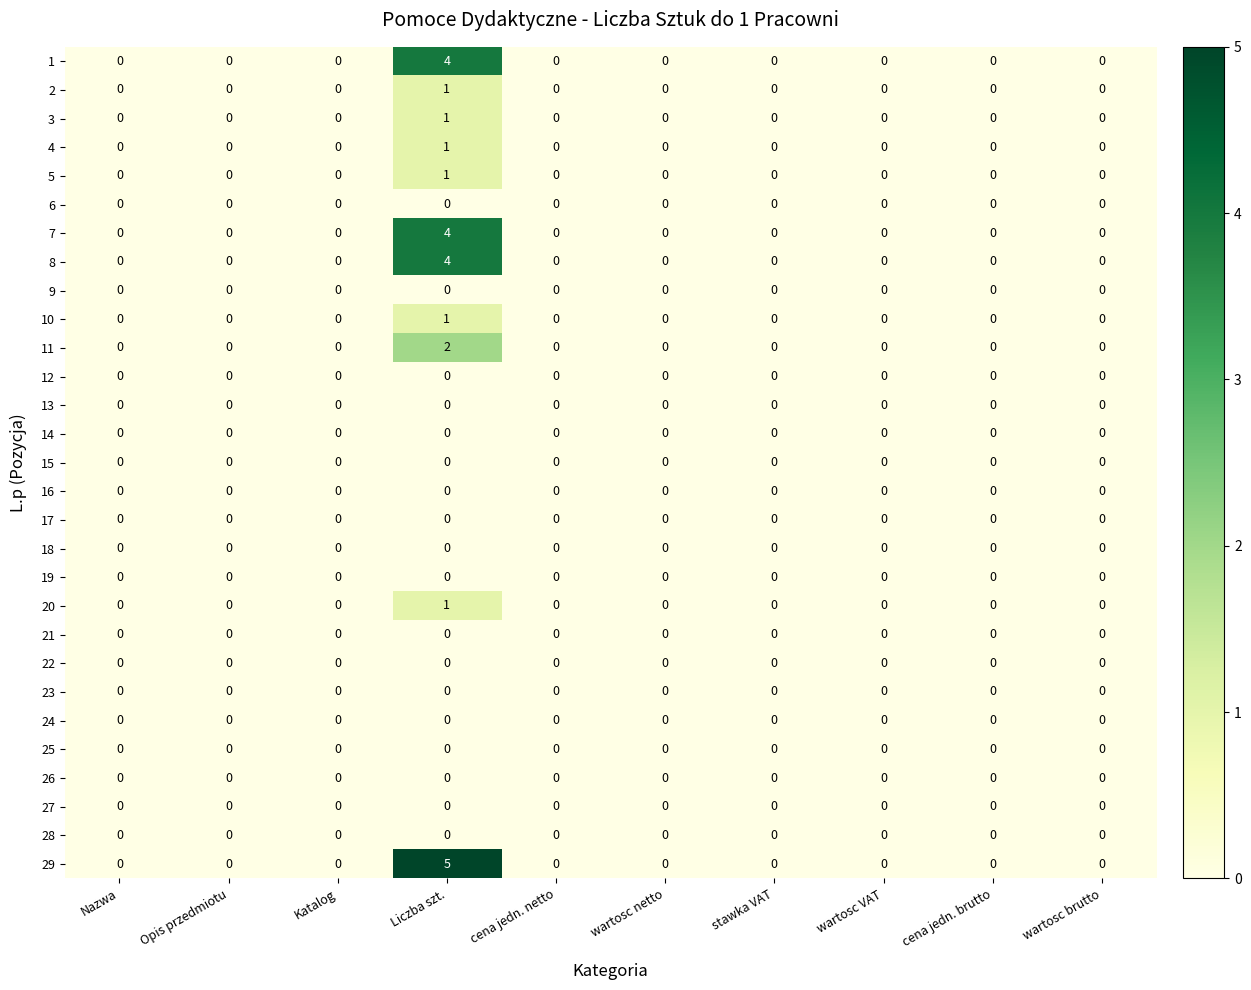

True or false: 8 has a value of 0 at wartosc brutto.

True